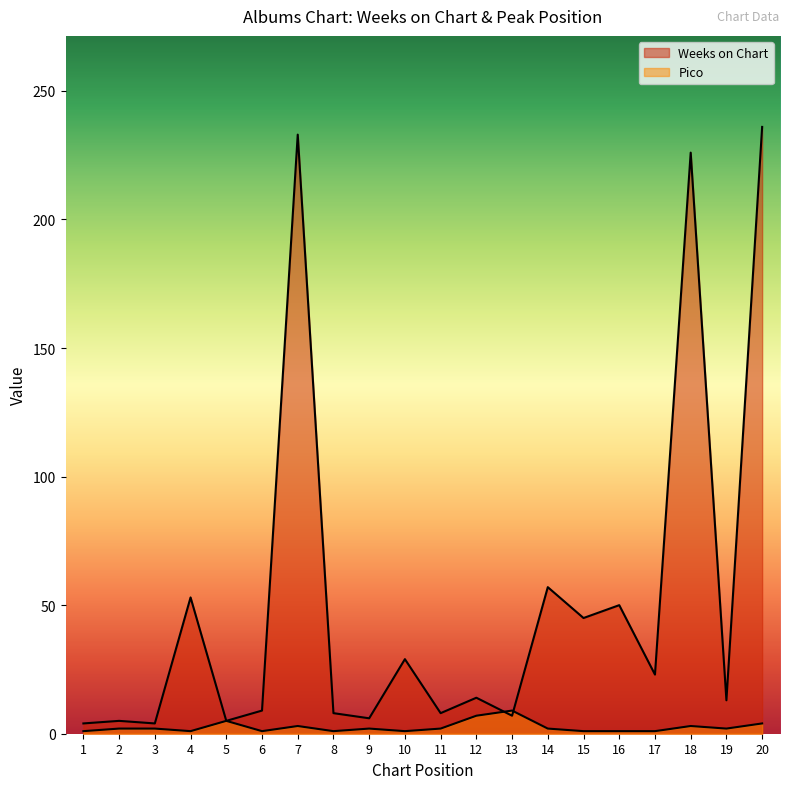

At 12, list the series in order from smallest to largest.

Pico, Weeks on Chart